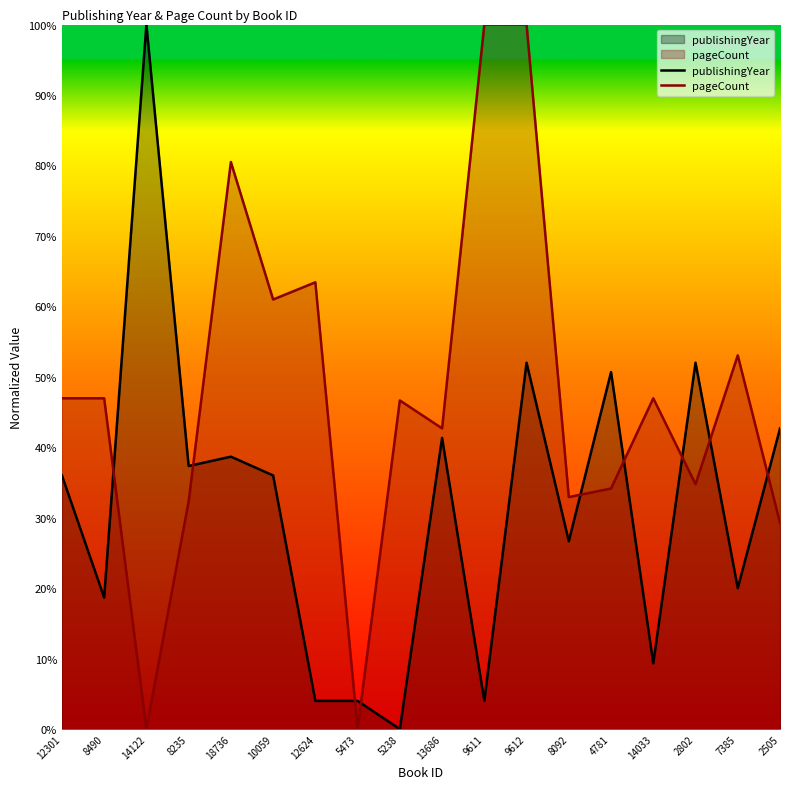

Rank the series by their average value, from highest to lowest.

pageCount, publishingYear